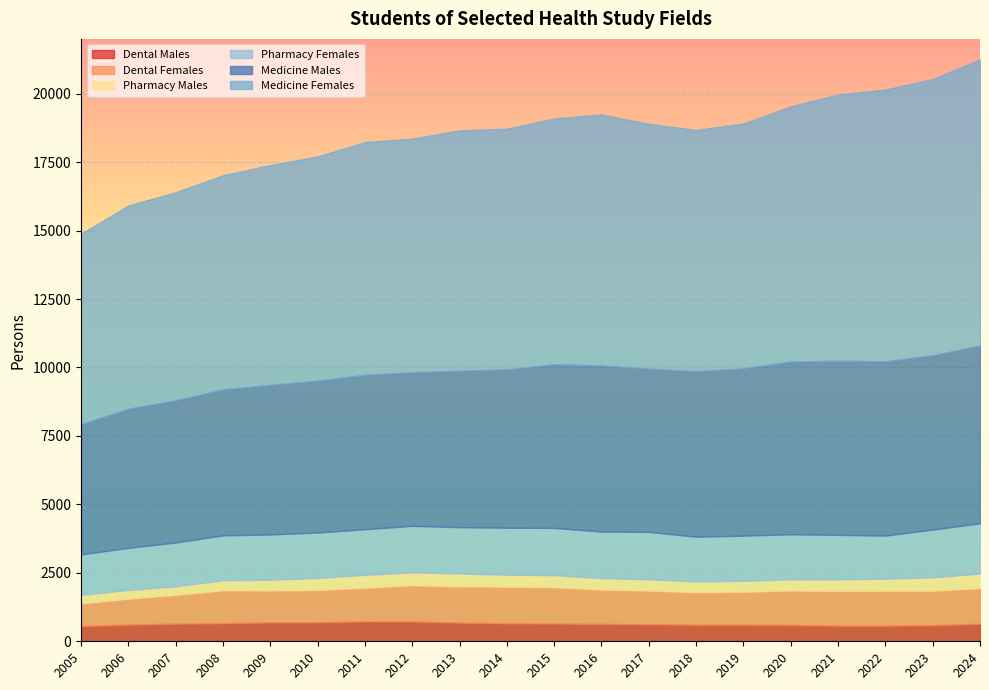

Is the value of Pharmacy Males at 2016 greater than the value of Medicine Males at 2020?

No